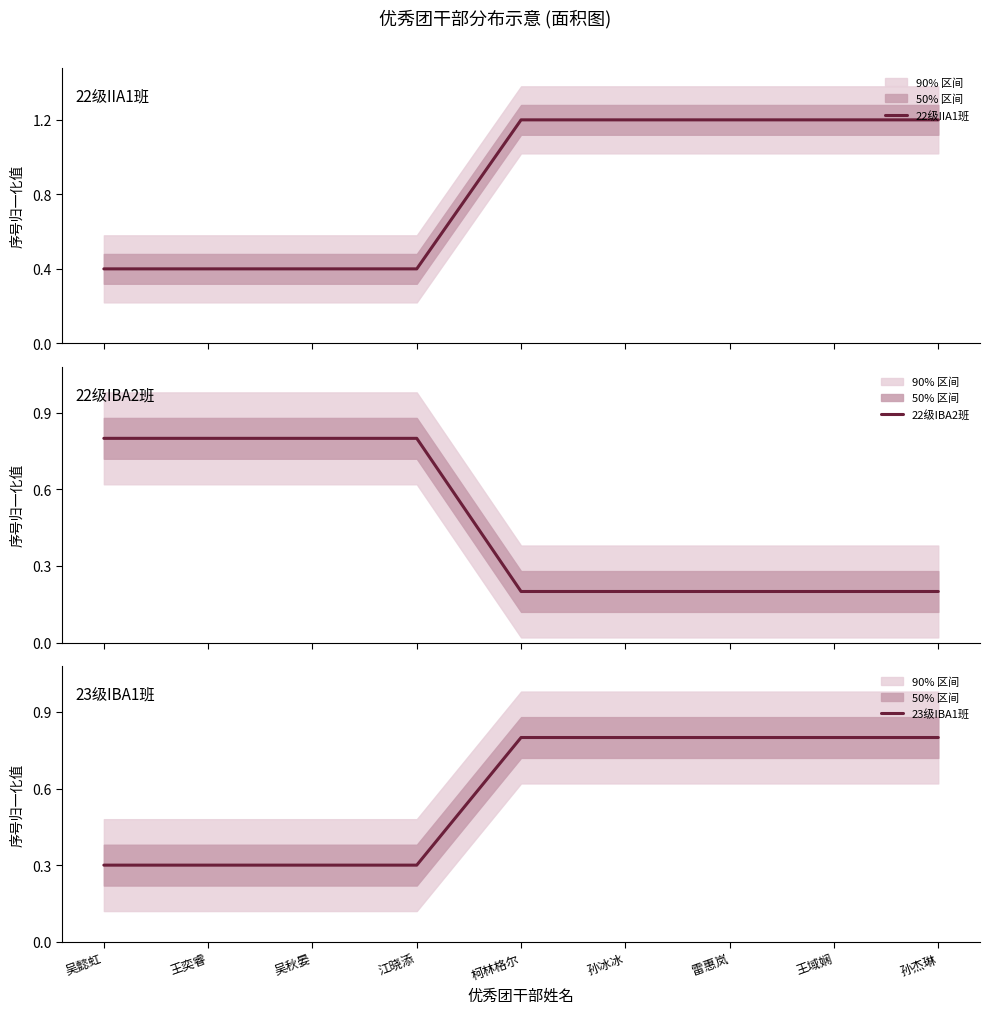

List the labels in order of 23级IBA1班 value, largest first.

王域娴, 雷惠岚, 柯林格尔, 孙杰琳, 孙冰冰, 吴秋晏, 江晓添, 王奕睿, 吴懿虹